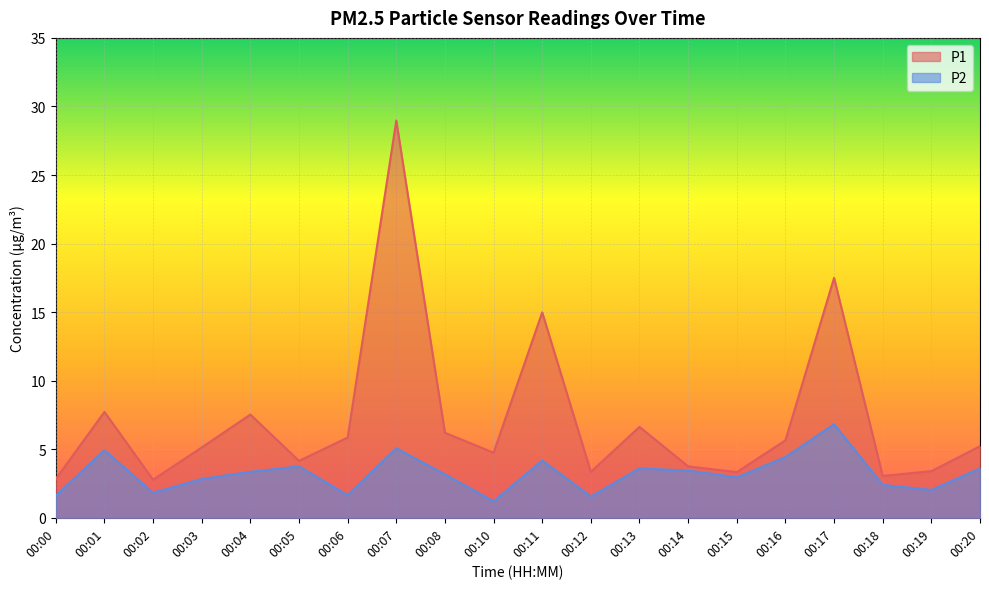

Reading right to left, extract all data points from this chart.

P1: 5.2	3.4	3.0	17.5	5.7	3.3	3.8	6.6	3.4	15.0	4.8	6.2	29.0	5.8	4.2	7.5	5.1	2.8	7.7	2.8
P2: 3.6	2.0	2.4	6.8	4.4	3.0	3.5	3.6	1.6	4.2	1.2	3.2	5.1	1.6	3.8	3.4	2.8	1.8	4.9	1.6